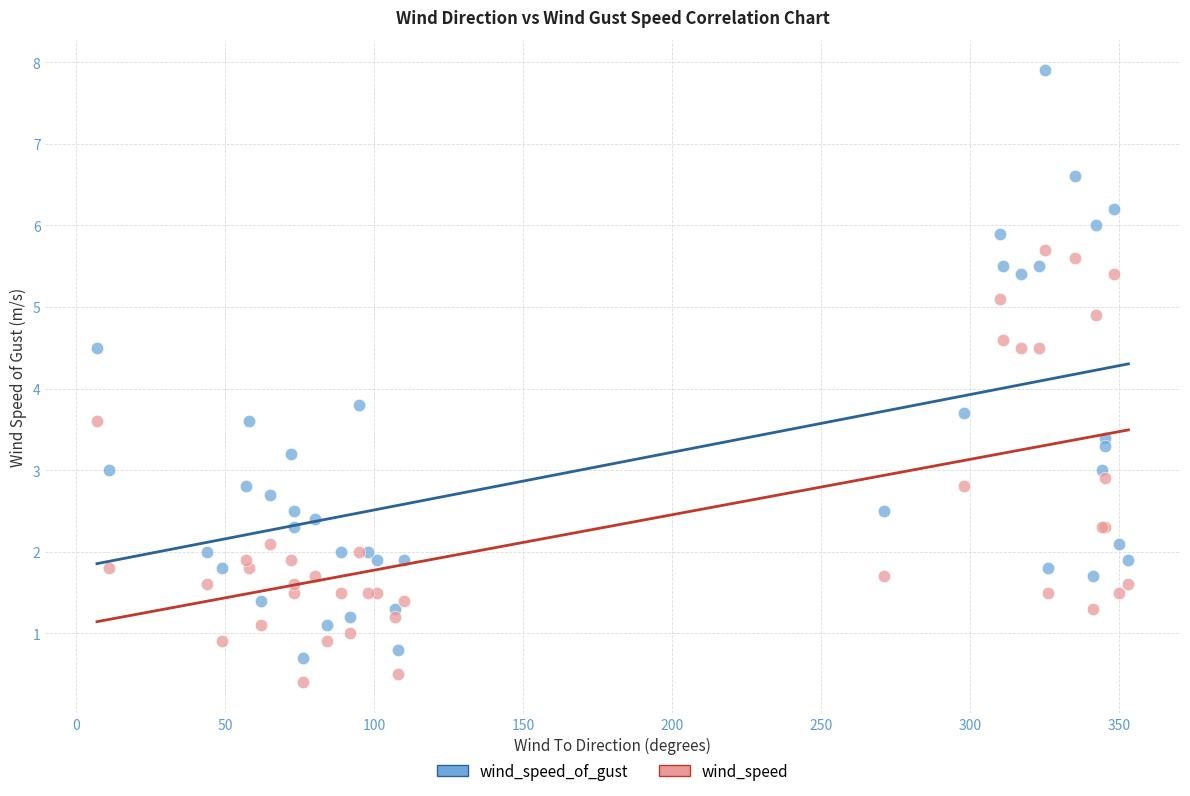

What is the X range (max minus min) for the scatter plot?

346.0